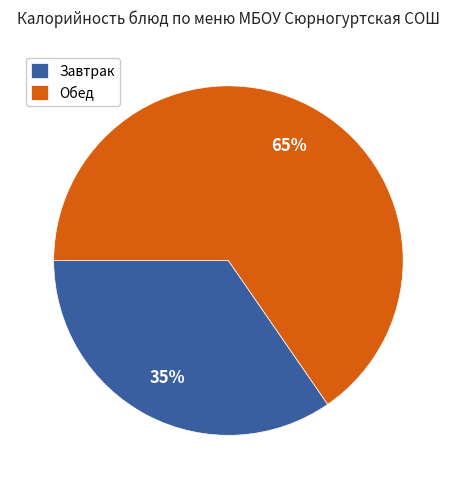

What is the smallest slice in the pie chart?

Завтрак